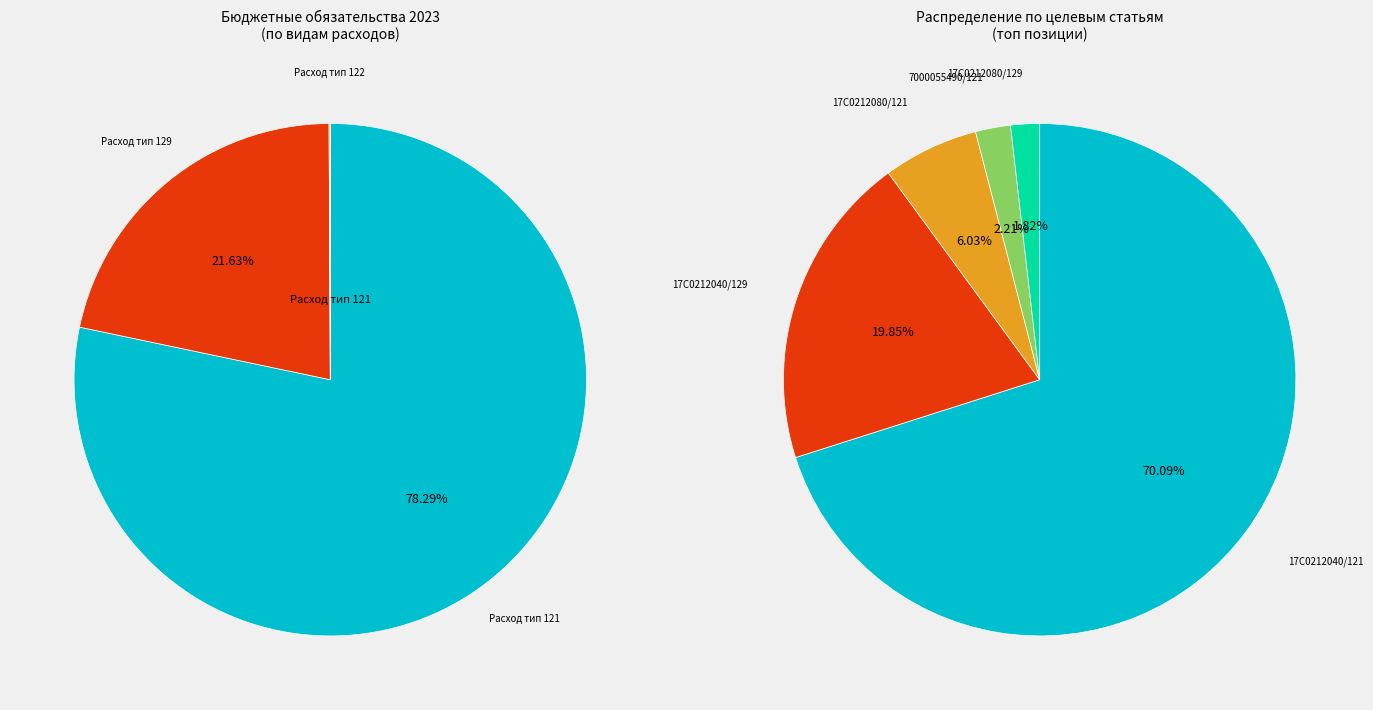

Is there any slice that represents more than half of the pie?

Yes